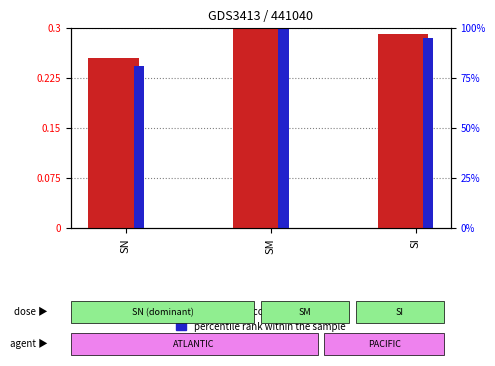

What is the sum of the percentile rank within the sample values at SN and SI?

0.5